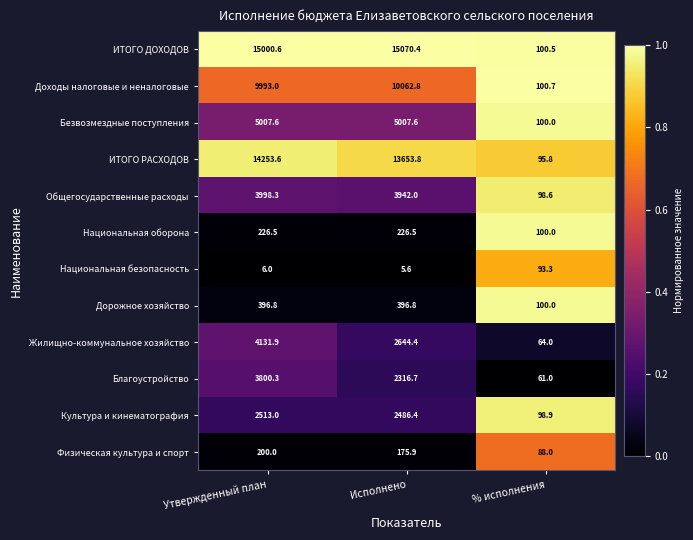

At Исполнено, list the series in order from smallest to largest.

Национальная безопасность, Физическая культура и спорт, Национальная оборона, Дорожное хозяйство, Благоустройство, Культура и кинематография, Жилищно-коммунальное хозяйство, Общегосударственные расходы, Безвозмездные поступления, Доходы налоговые и неналоговые, ИТОГО РАСХОДОВ, ИТОГО ДОХОДОВ